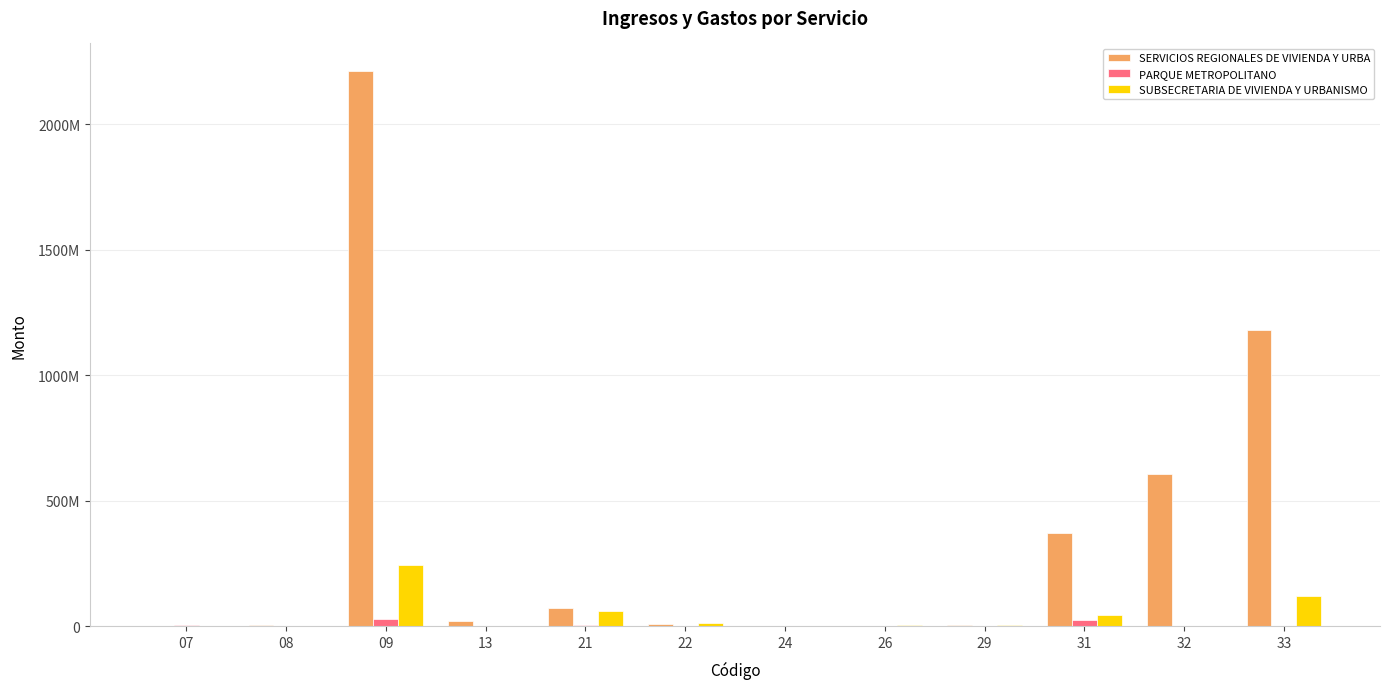

Are the bars grouped side by side (vs. stacked)?

Yes